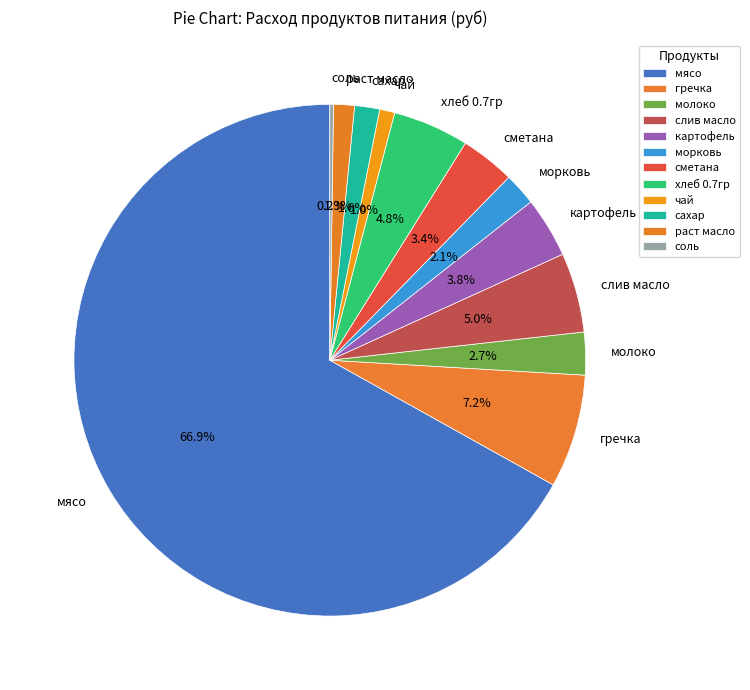

Which has a higher value, хлеб 0.7гр or раст масло?

хлеб 0.7гр